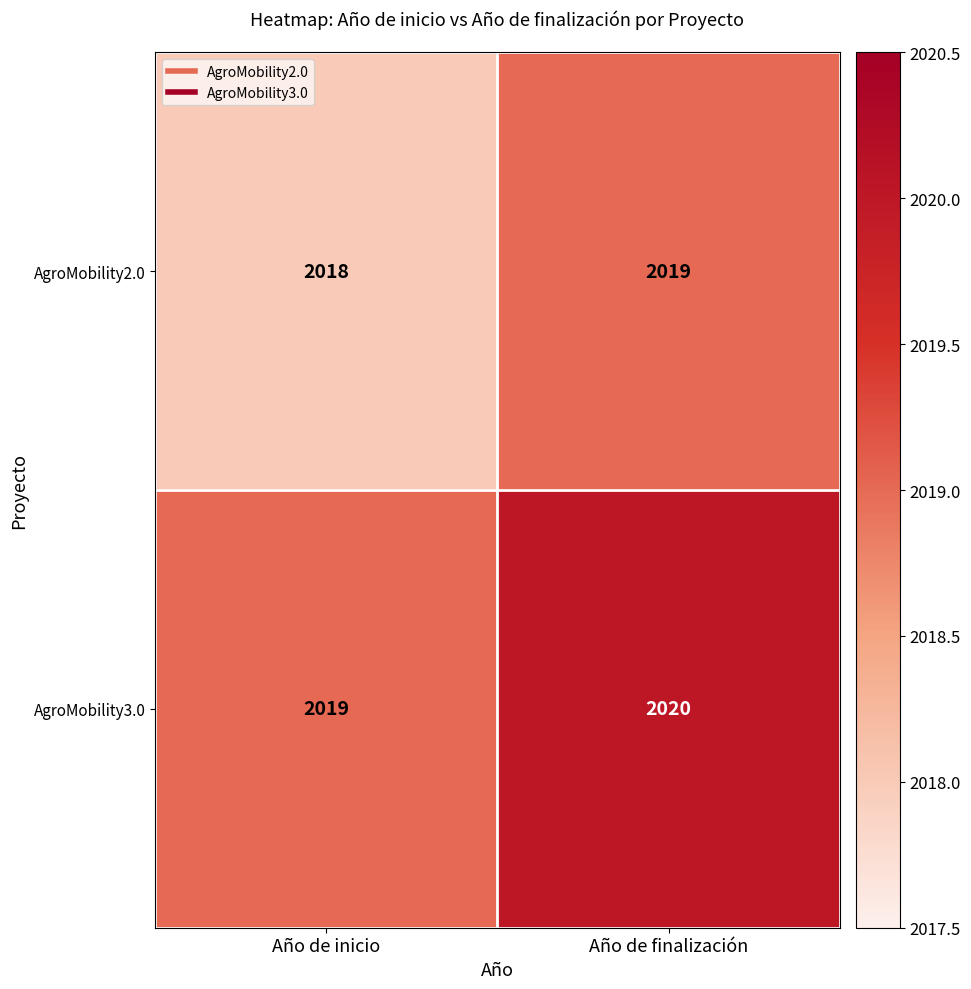

Which category has the lowest value across all series?

Año de inicio